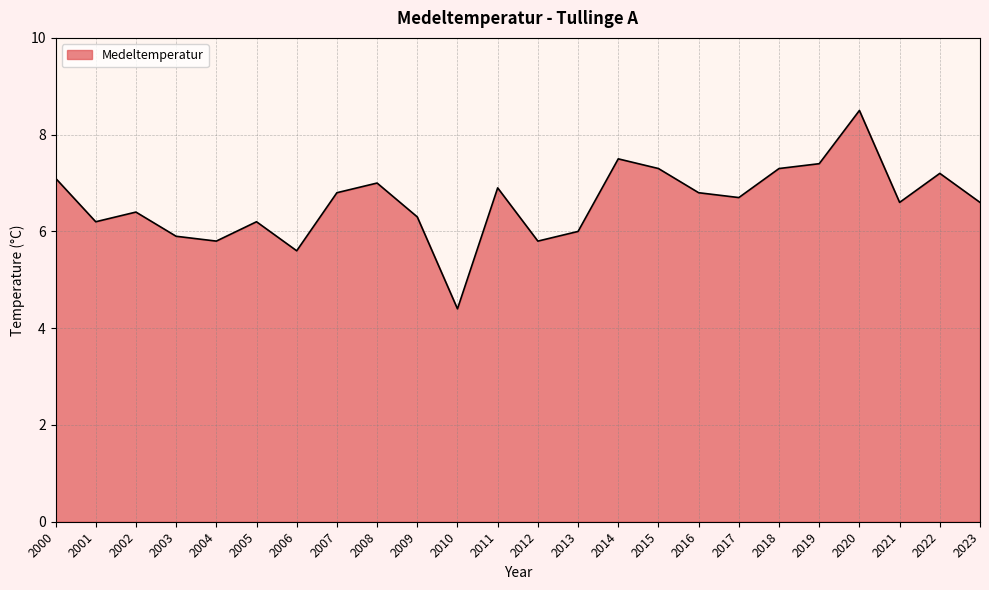

Reading left to right, transcribe all the data shown in this chart.

7.1	6.2	6.4	5.9	5.8	6.2	5.6	6.8	7.0	6.3	4.4	6.9	5.8	6.0	7.5	7.3	6.8	6.7	7.3	7.4	8.5	6.6	7.2	6.6